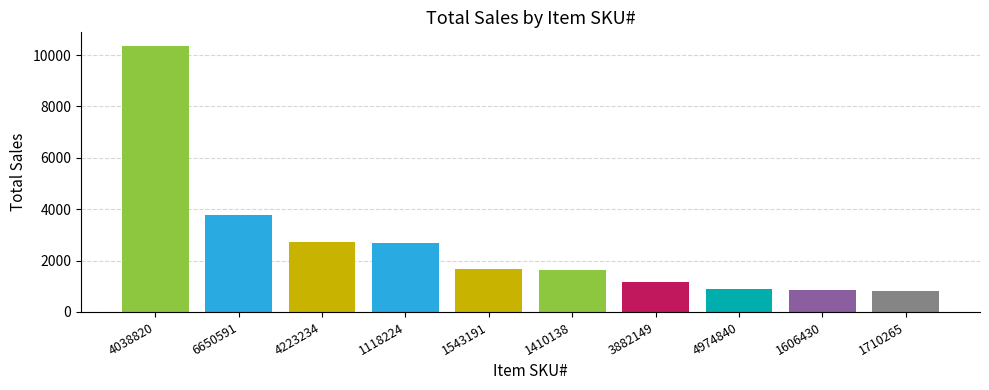

Does the chart contain stacked bars?

No